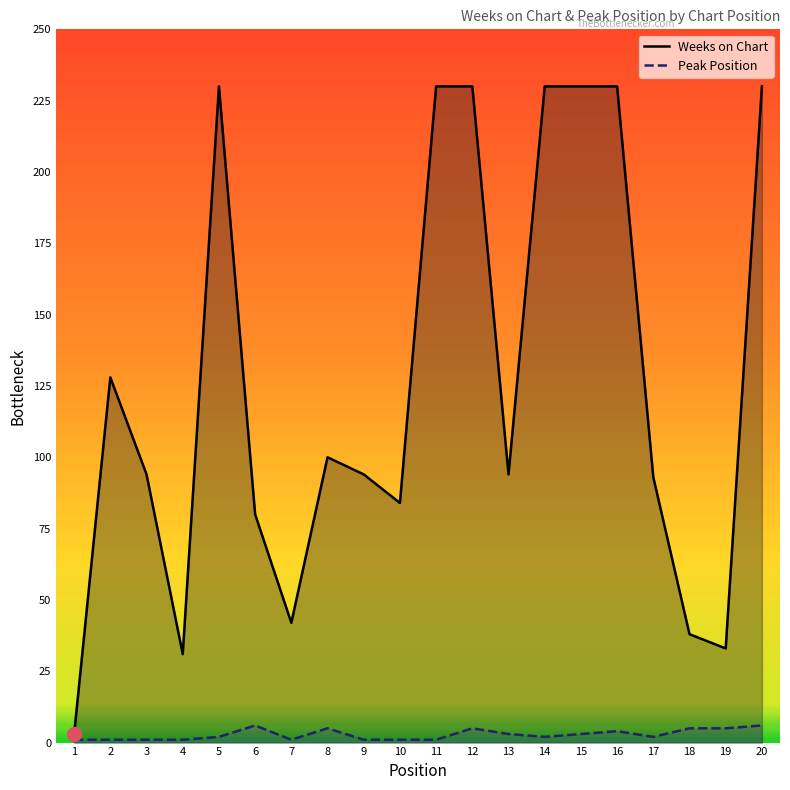

Between 16 and 17, which series saw the biggest shift?

Weeks on Chart